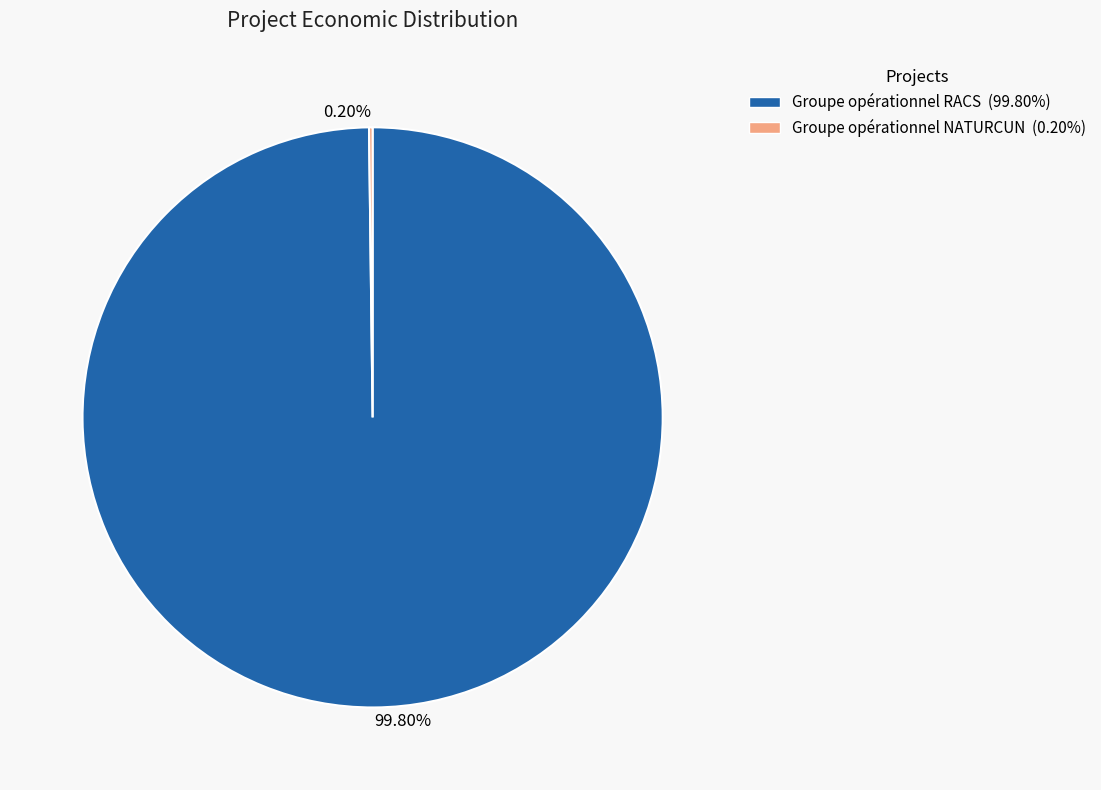

Which category has the biggest portion of the pie?

Groupe opérationnel RACS